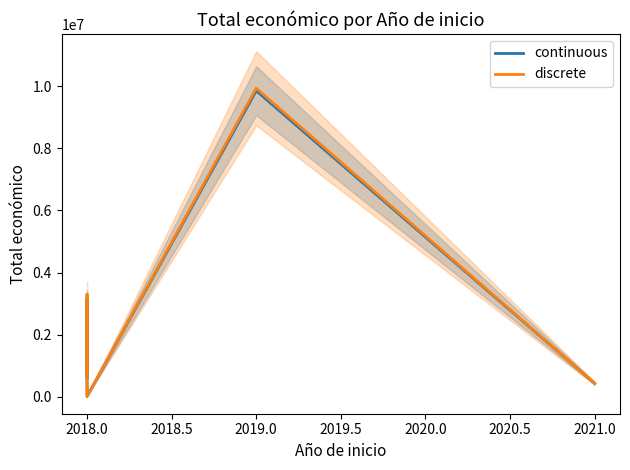

Which has a higher value, 2018.0 or 2018.0?

2018.0